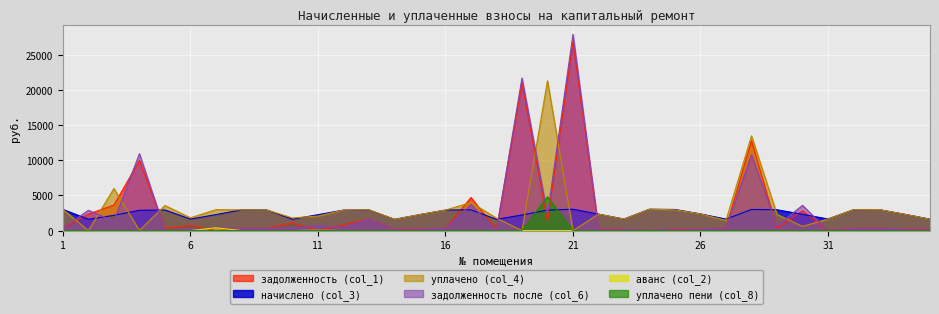

How many data points does each series have?

35